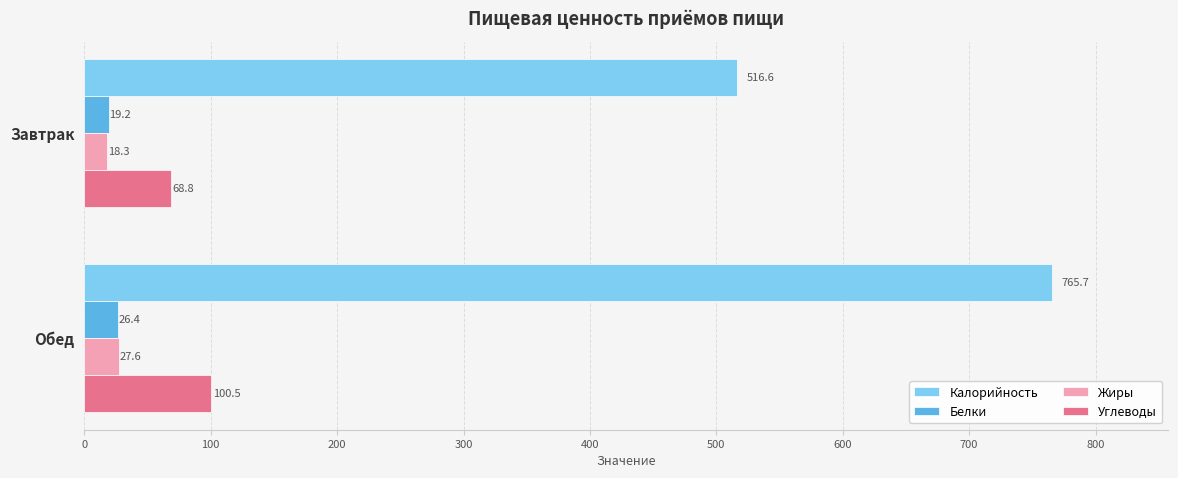

Which series has the widest spread of values?

Калорийность